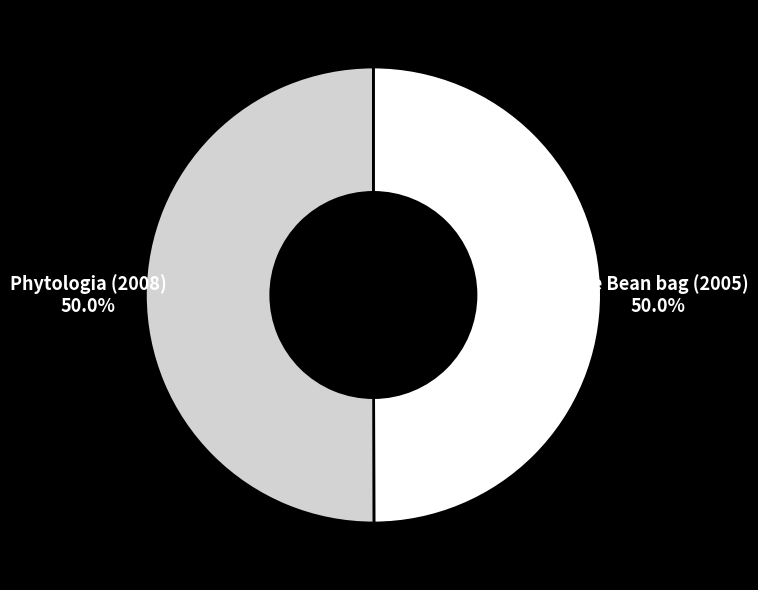

To the nearest percent, what portion does Phytologia (2008) represent?

50%